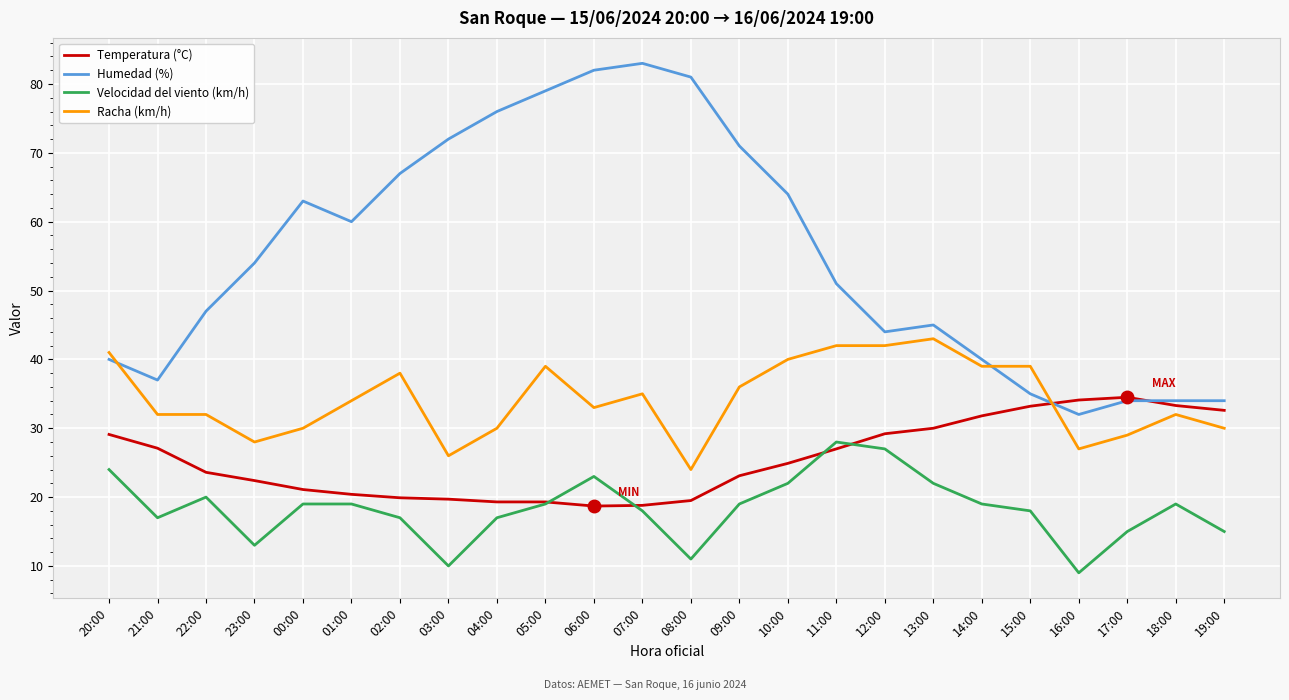

True or false: Humedad (%) and Velocidad del viento (km/h) cross at least once.

False